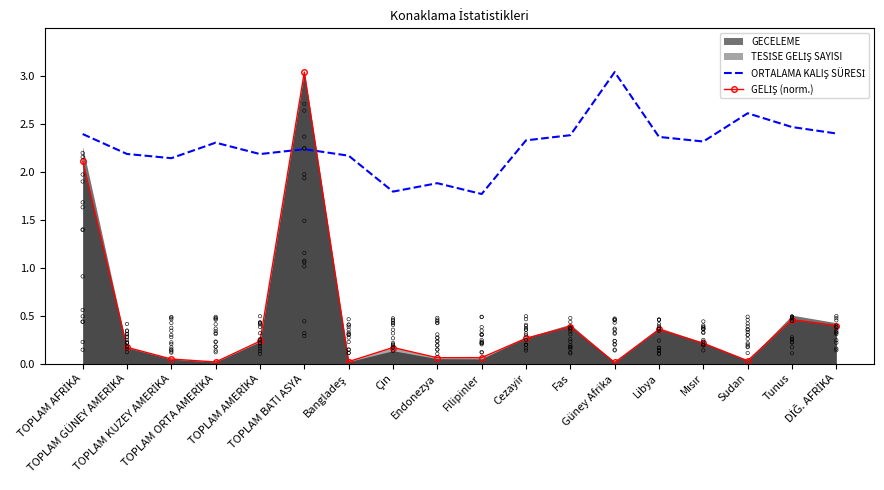

Which series has the widest spread of Y values?

GELİŞ (norm.)